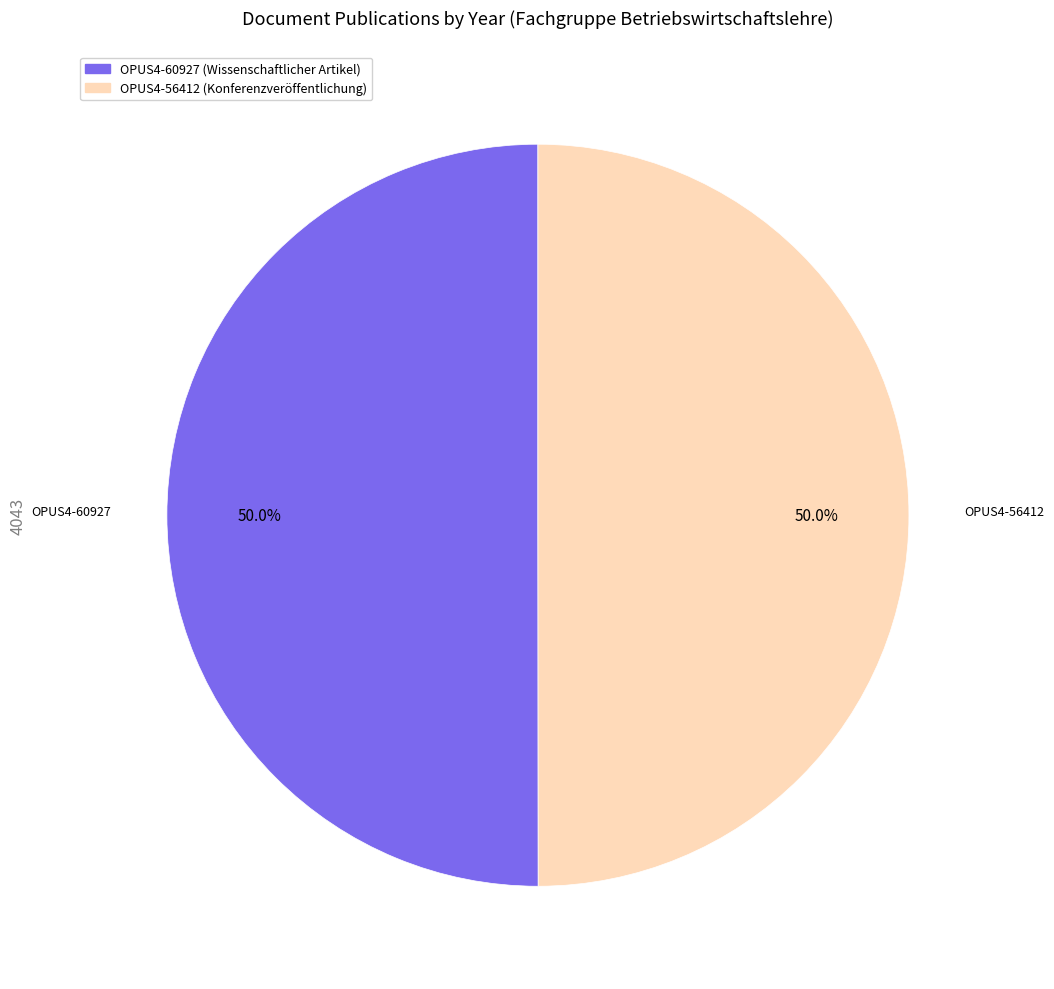

How many slices are in this pie chart?

2